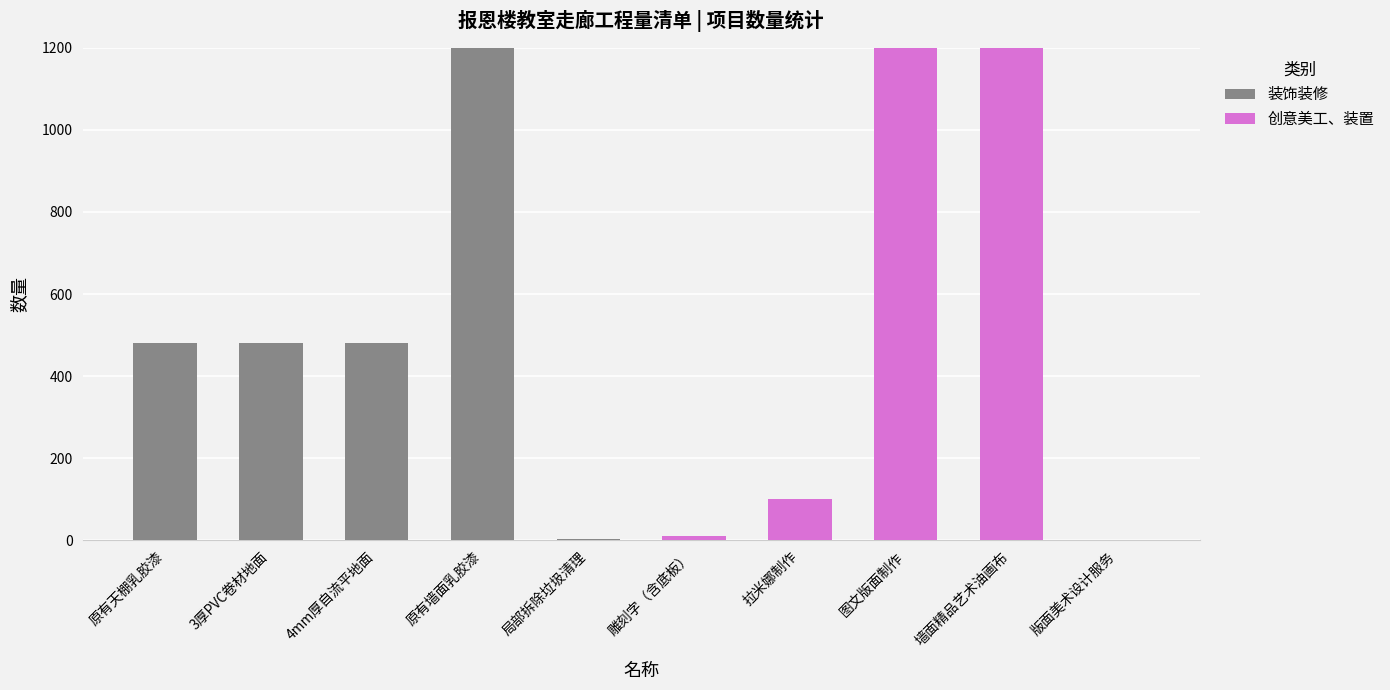

At which label does 装饰装修 reach its peak?

原有墙面乳胶漆